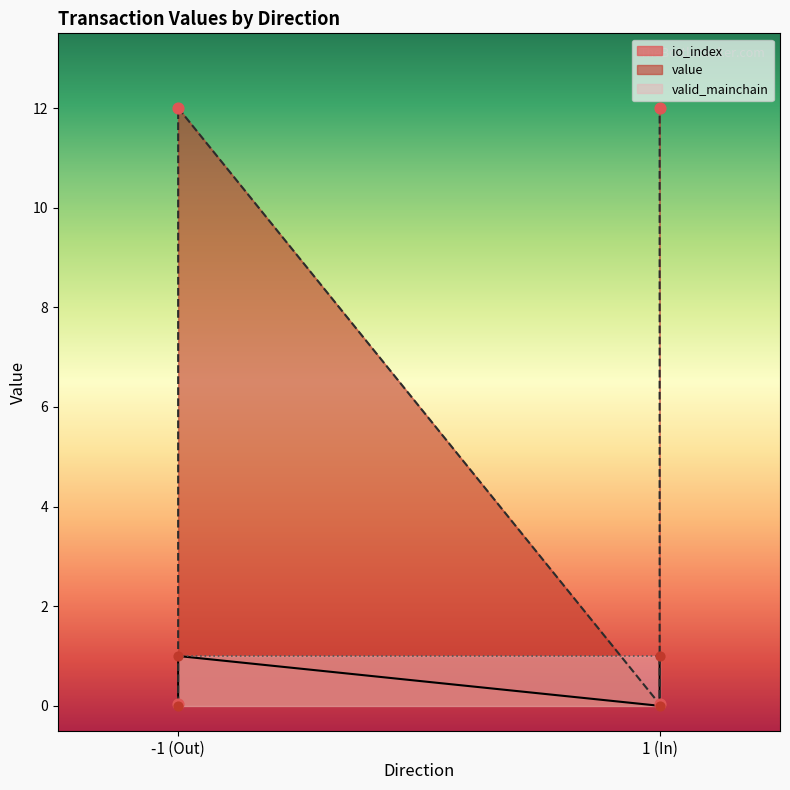

Which series reaches the maximum Y coordinate?

value